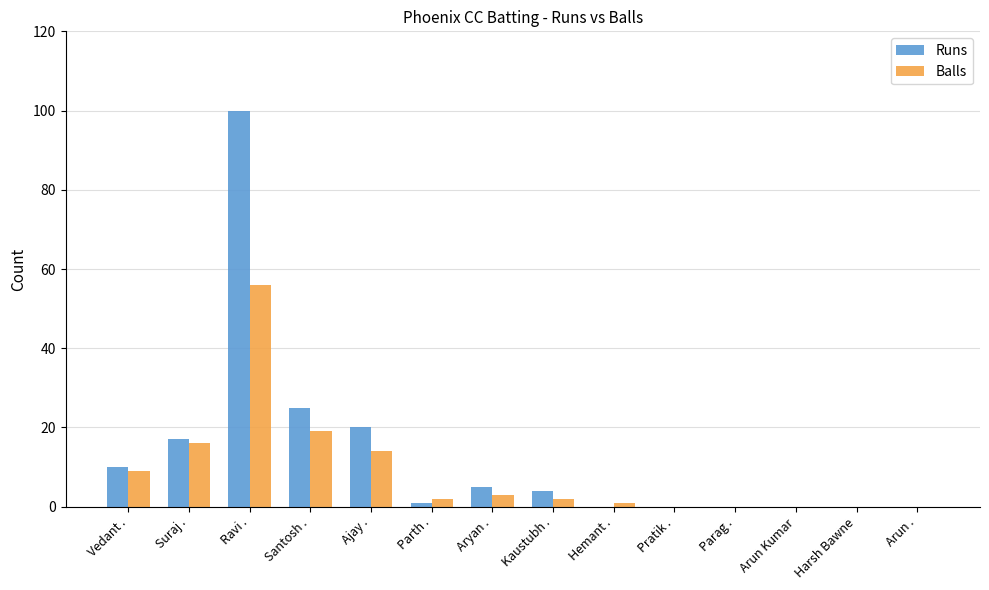

What are all the series names shown in the legend?

Runs, Balls